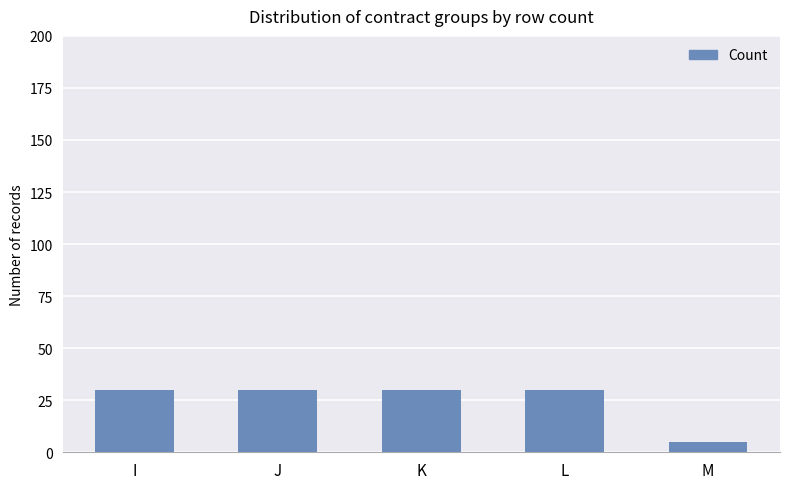

What is the average value?

25